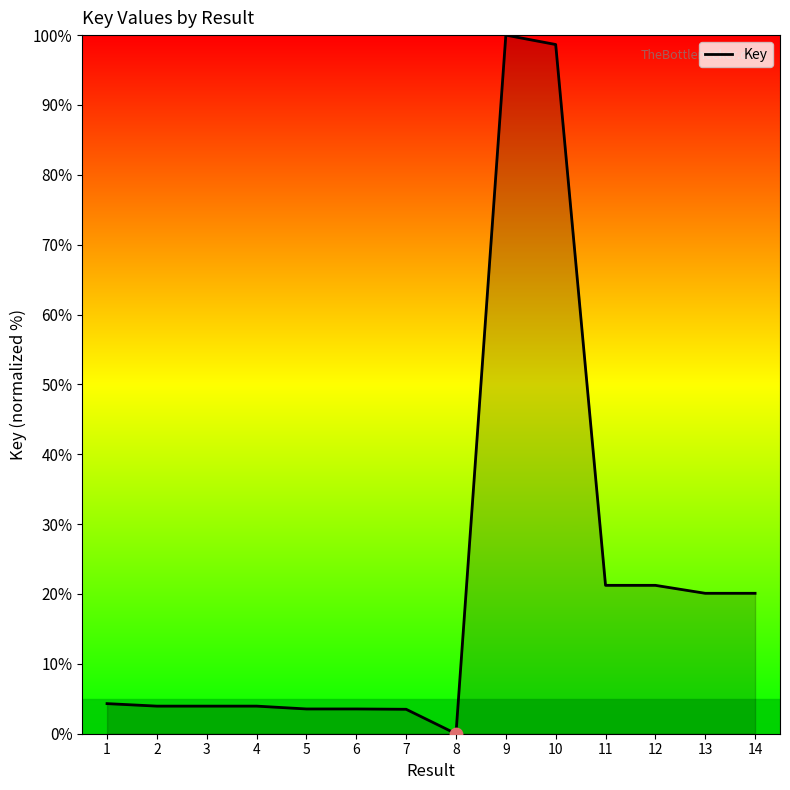

Approximately how many times larger is the value at 14 compared to 5?

5.7